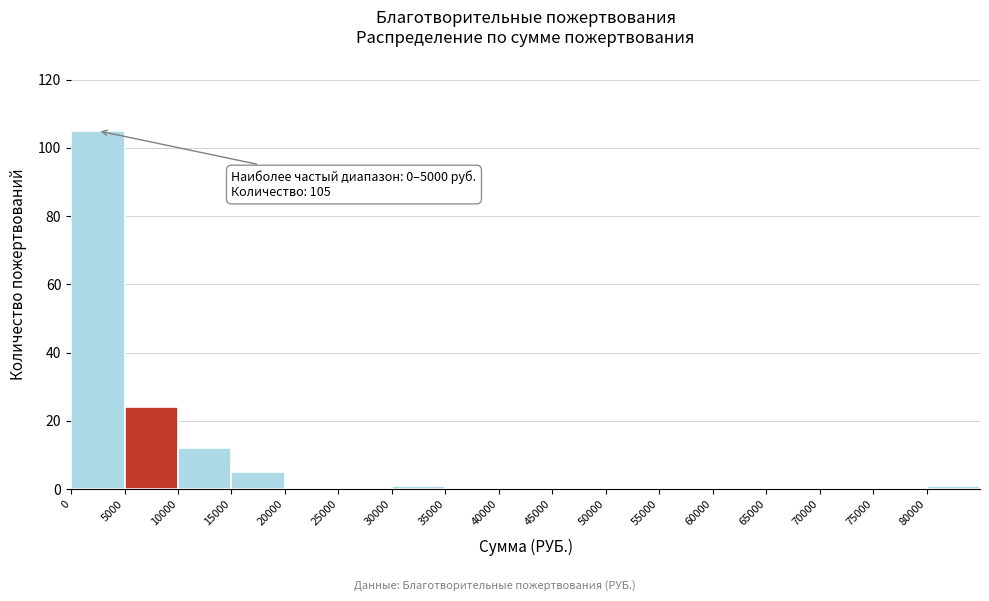

Over which range of the x-axis is the bar tallest?

0 to 5000